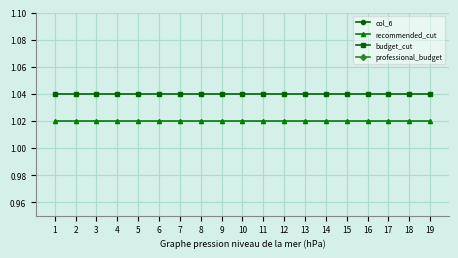

What is the value of the budget_cut point at the 2nd from the left?

1.0